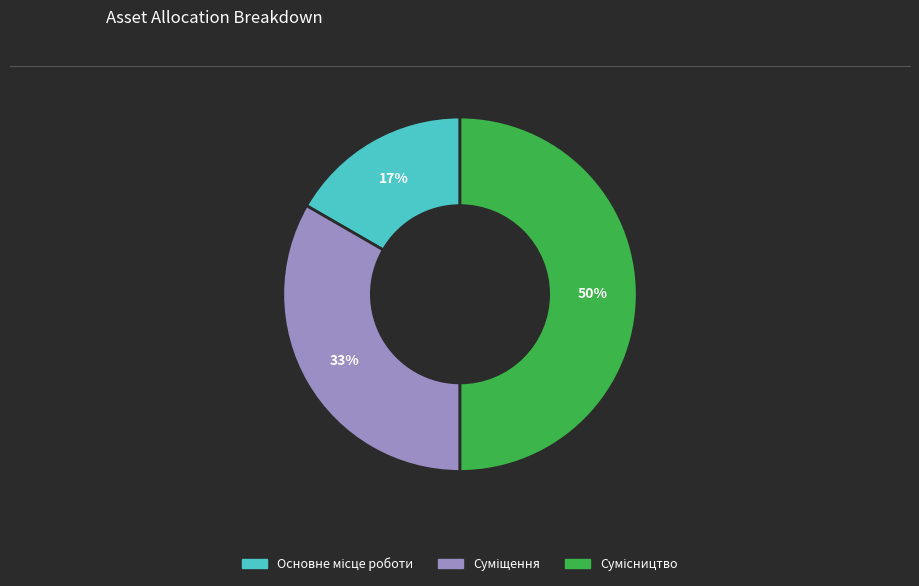

To the nearest percent, what is the average slice percentage?

33%